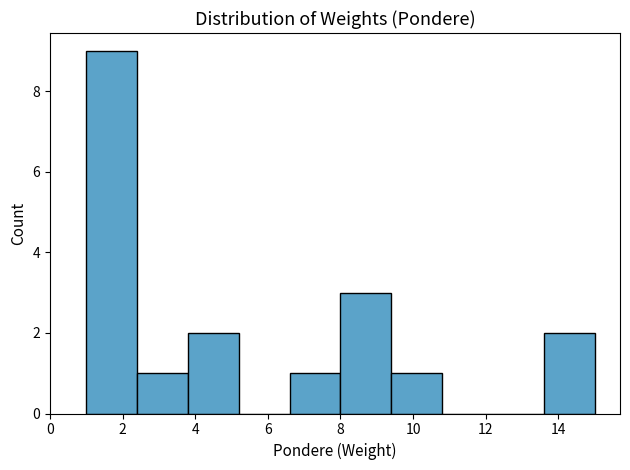

Over which range of the x-axis is the bar tallest?

1.0 to 2.4